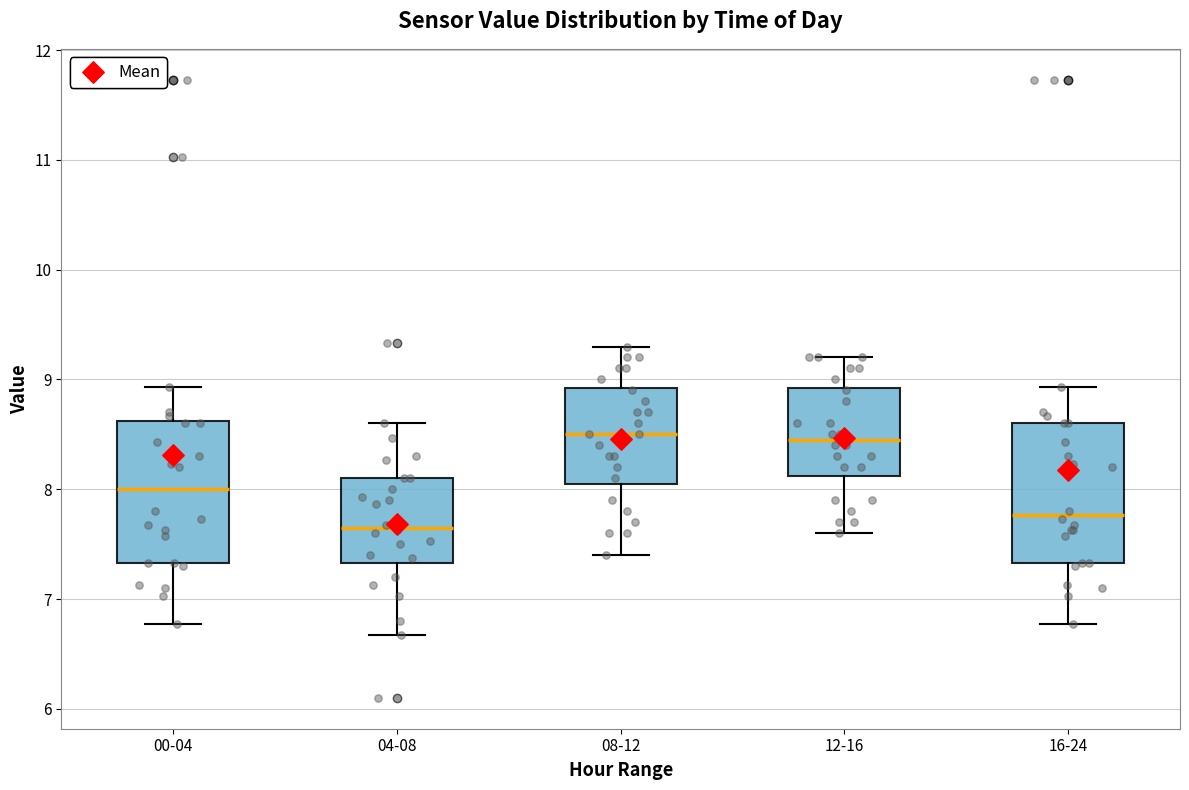

Reading left to right, transcribe this box plot: for each box, give where its median line is, the range the box spans, and where its two whiskers end, as read against the y-axis. The values are not printed on the chart, so give them approximately, as read against the axis.

00-04: median 8.0, box 7.3 to 8.6, whiskers 6.8 to 8.9
04-08: median 7.7, box 7.3 to 8.1, whiskers 6.7 to 8.6
08-12: median 8.5, box 8.1 to 8.9, whiskers 7.4 to 9.3
12-16: median 8.5, box 8.1 to 8.9, whiskers 7.6 to 9.2
16-24: median 7.8, box 7.3 to 8.6, whiskers 6.8 to 8.9